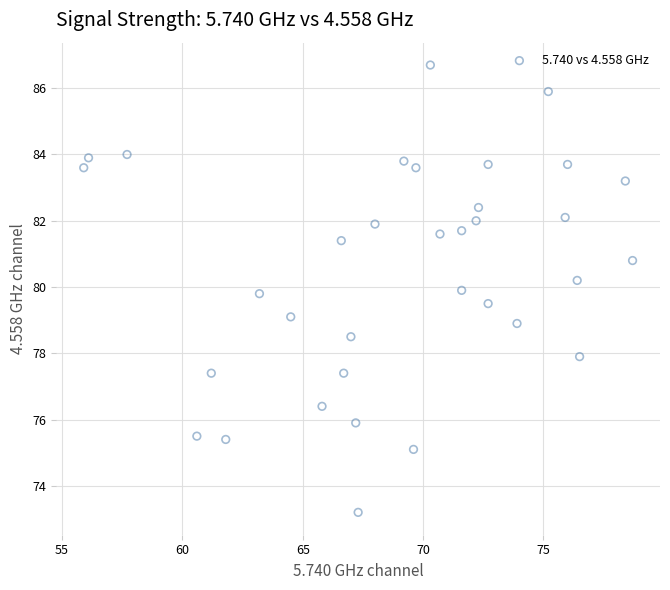

What is the range of Y values (max minus min)?

13.5